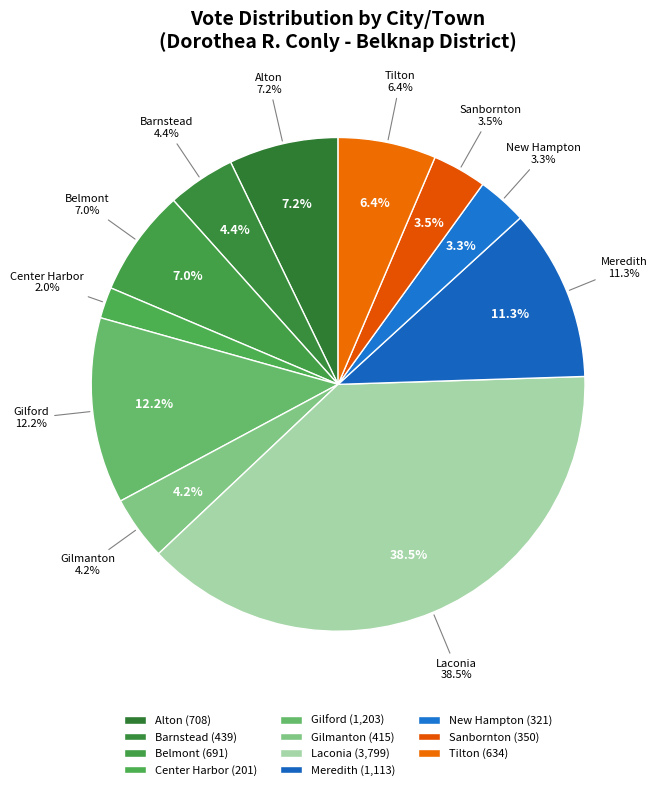

To the nearest percent, what is the average slice percentage?

9%